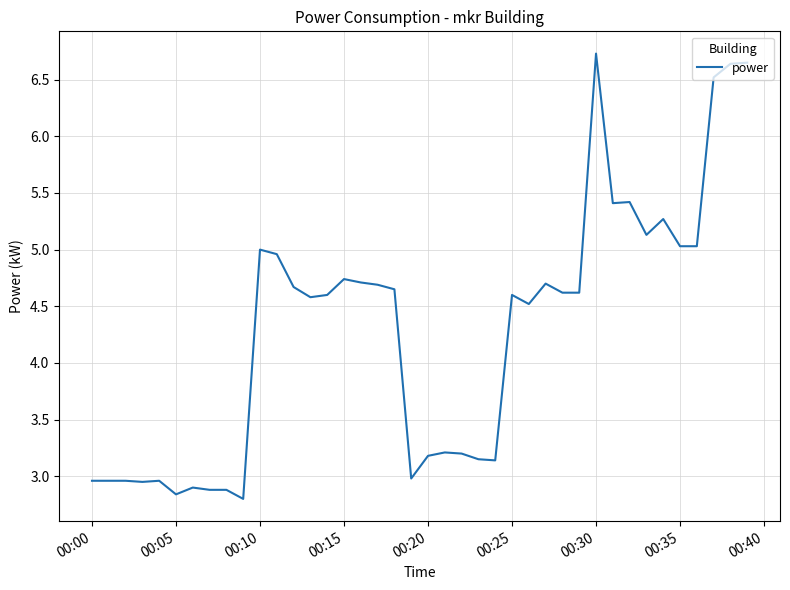

What is the difference between the maximum and minimum values?

3.9